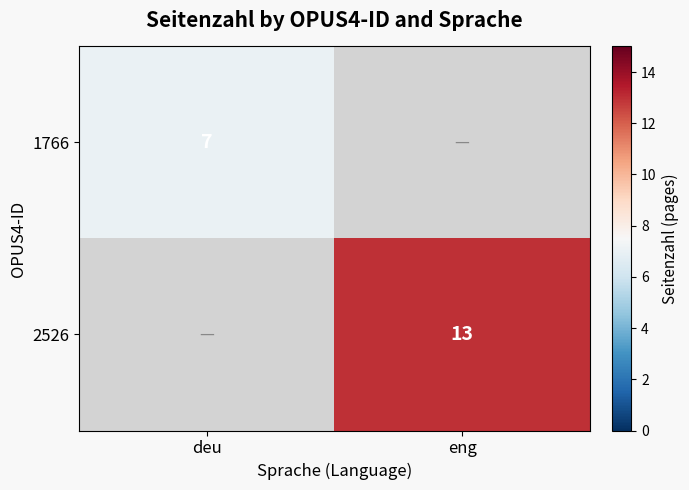

True or false: 2526 has a value of 13 at eng.

True